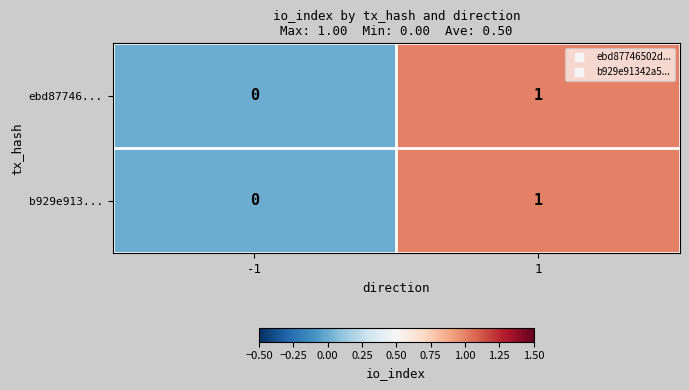

The value of ebd87746... at 1 is 1. True or false?

True